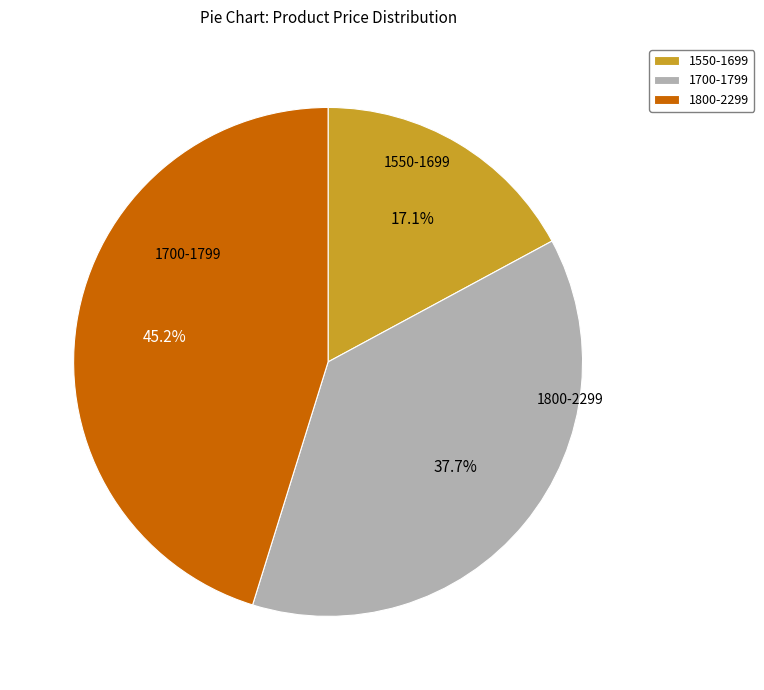

Is there a majority slice in this chart?

No